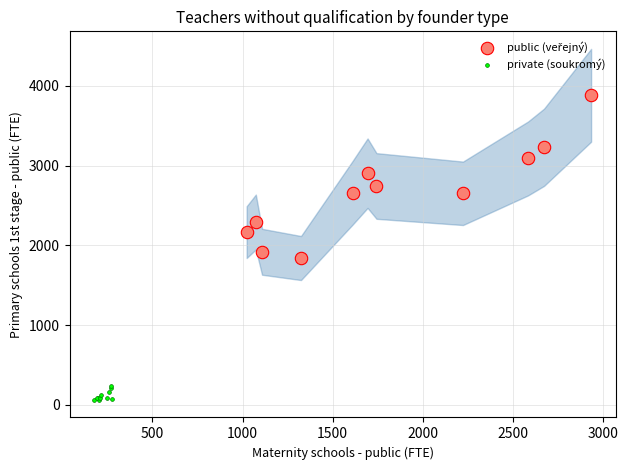

Which series reaches the minimum Y coordinate?

private (soukromý)